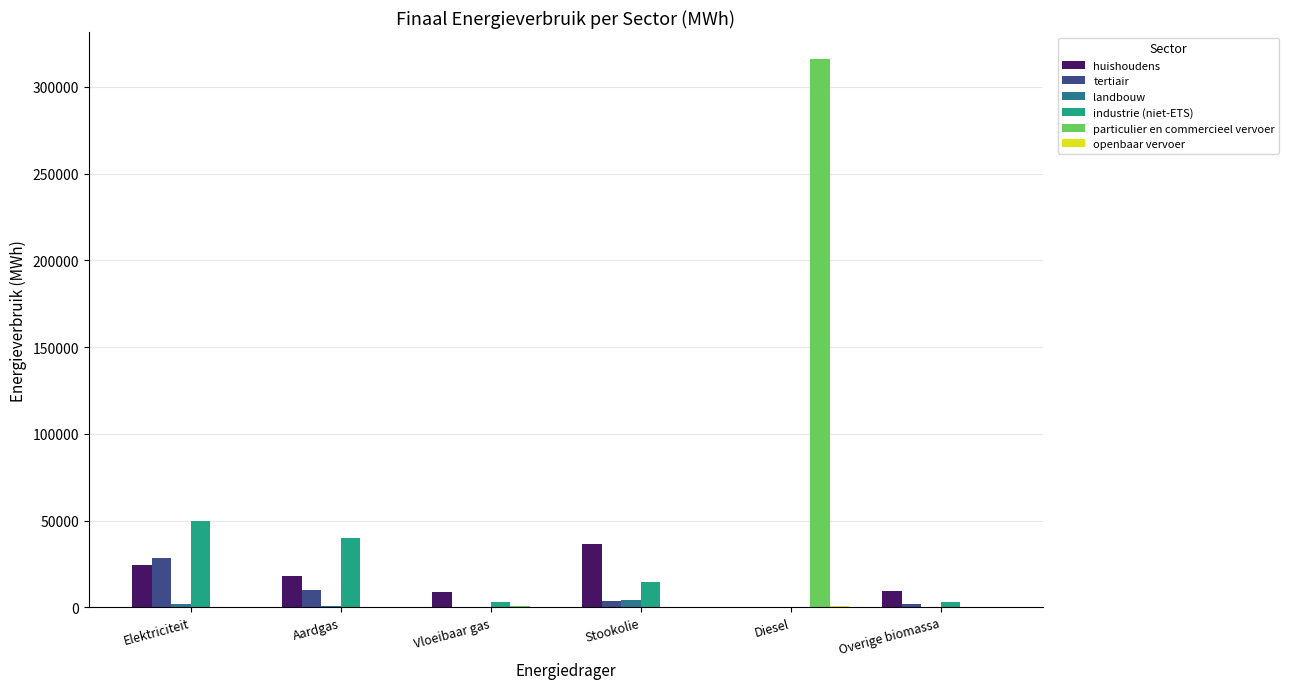

Which series has the widest spread of values?

particulier en commercieel vervoer